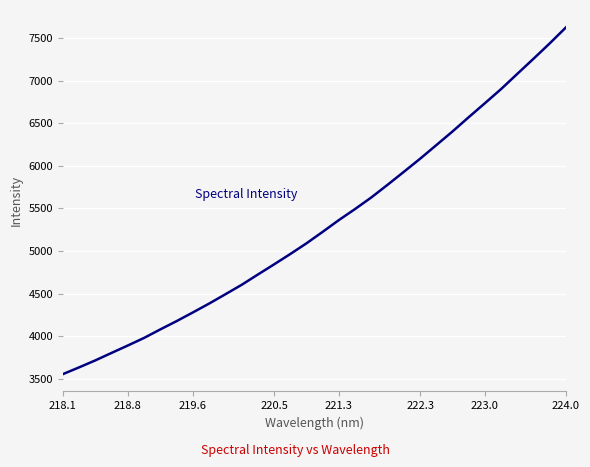

What is the difference between the maximum and minimum values?

4071.5